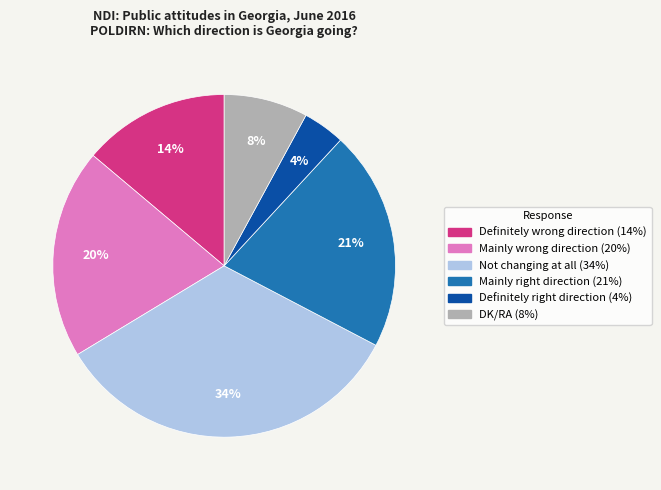

Is there any slice that represents more than half of the pie?

No